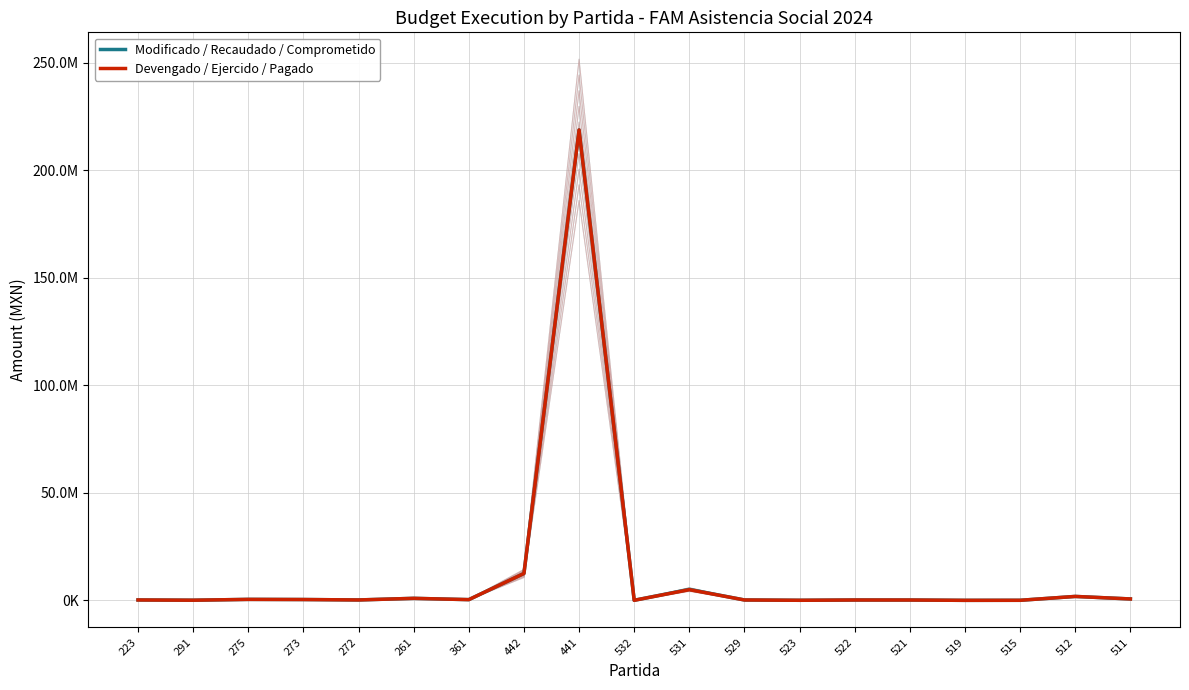

True or false: Devengado / Ejercido / Pagado has a value of 343508.0 at 361.

True